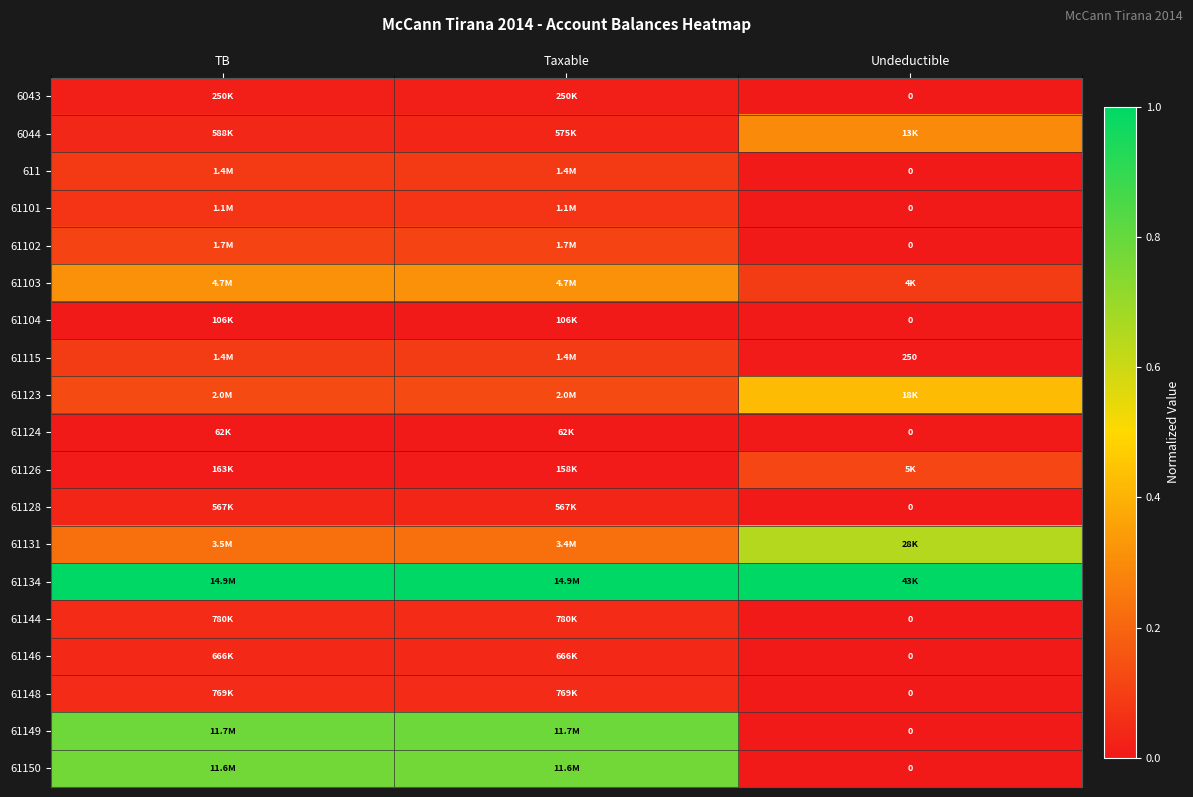

What is the spread (max minus min) of values at TB?

1.0